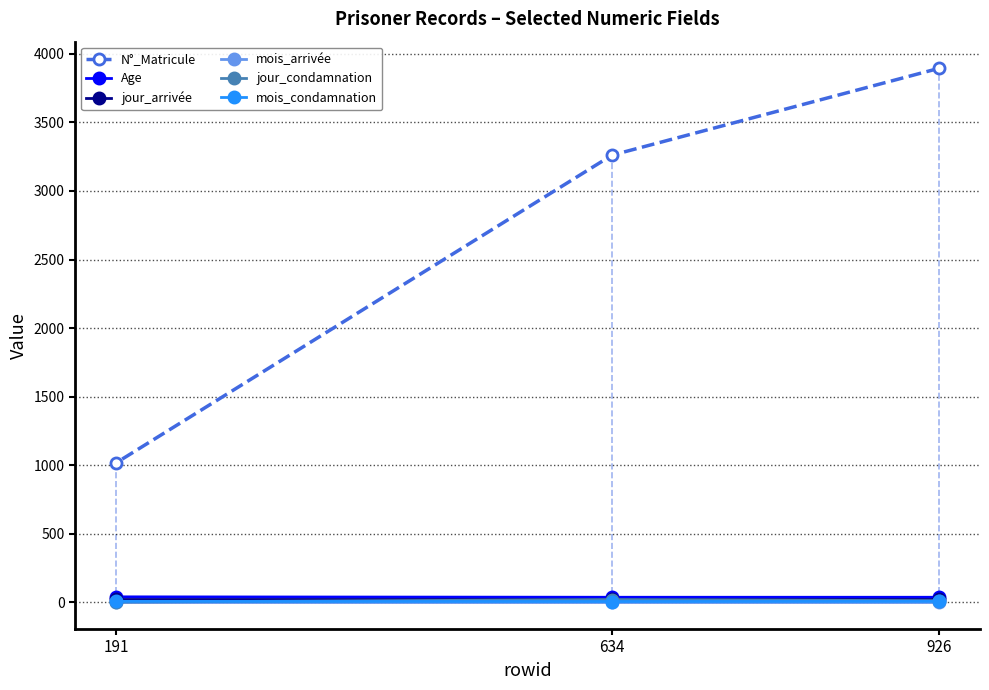

How many lines are shown in the chart?

6